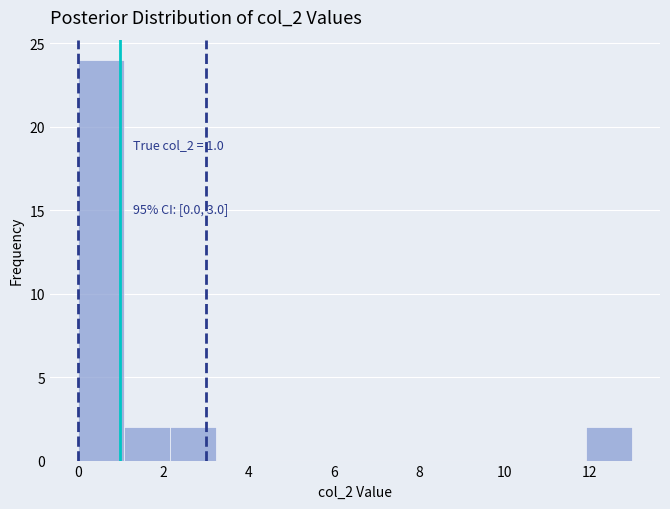

Which range on the x-axis has the tallest bar?

0.0 to 1.0